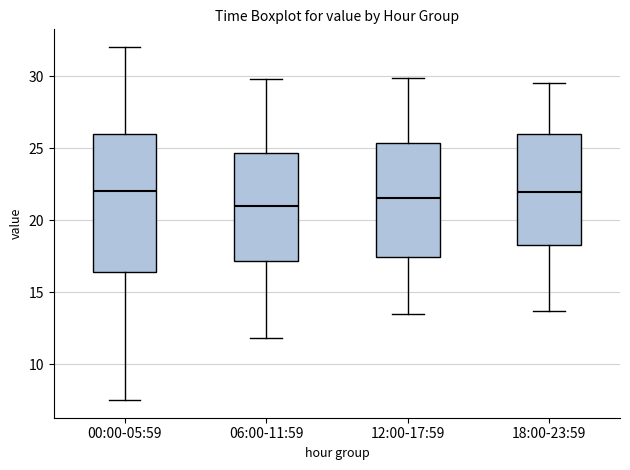

Which box is the tallest, from its lower edge to its upper edge?

00:00-05:59